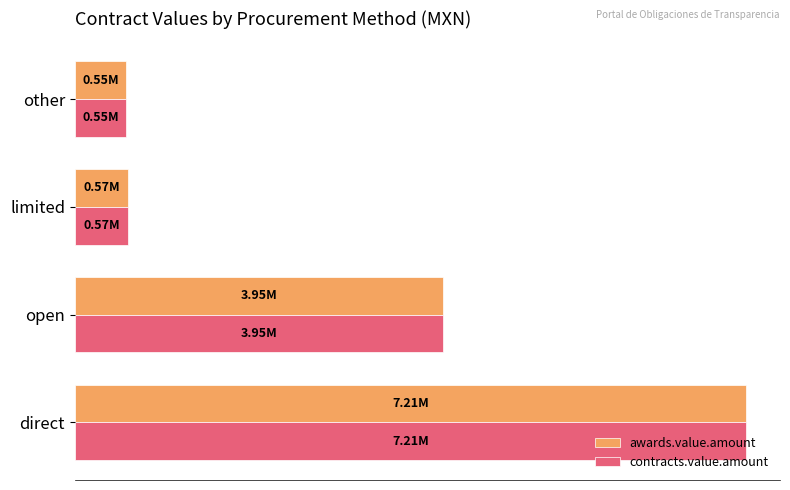

What are all the series names shown in the legend?

awards.value.amount, contracts.value.amount